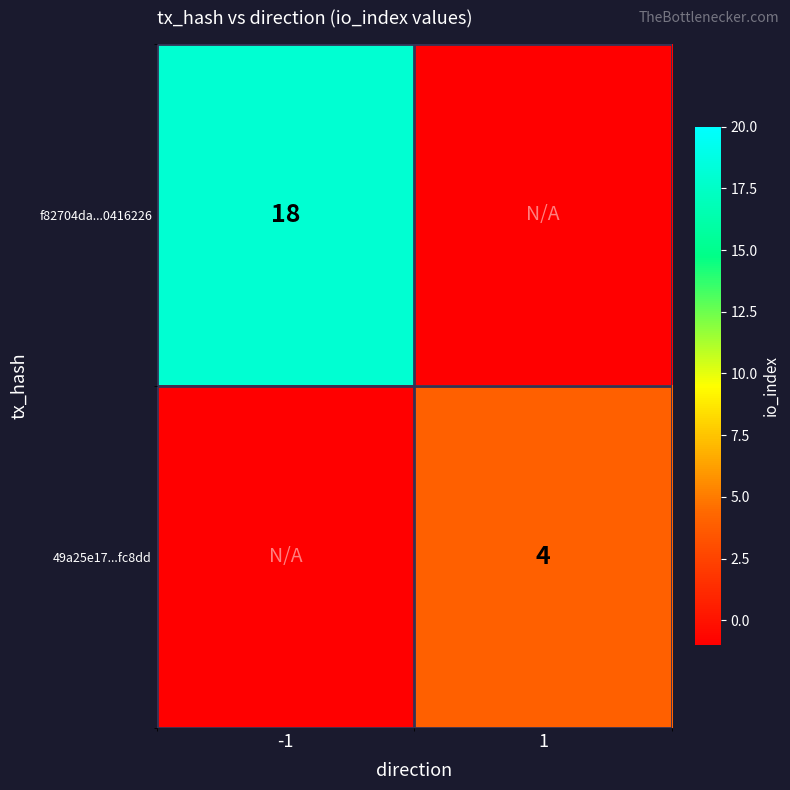

The f82704da...0416226 series shows 26 at -1. True or false?

False